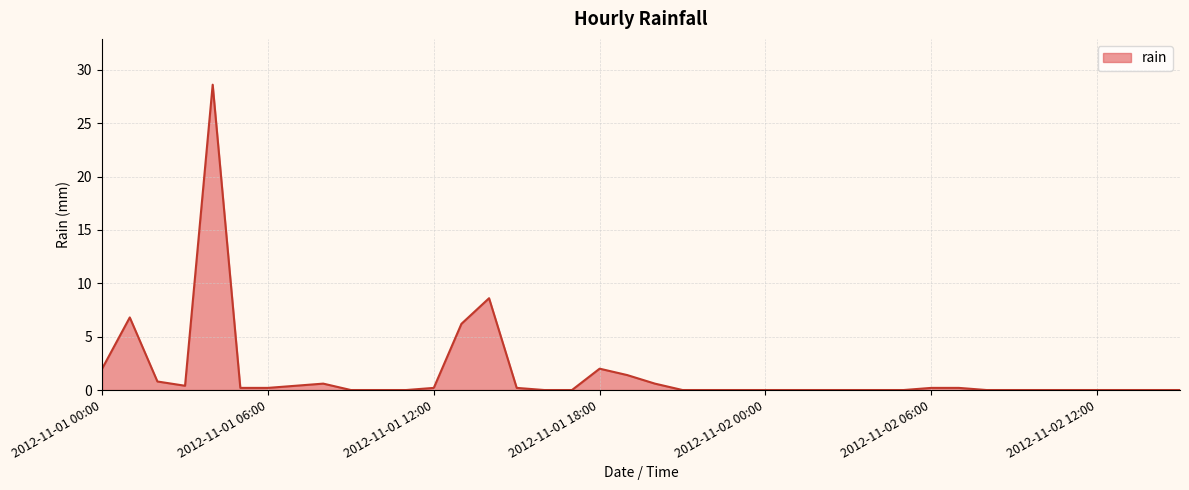

What is the greatest value displayed?

28.6